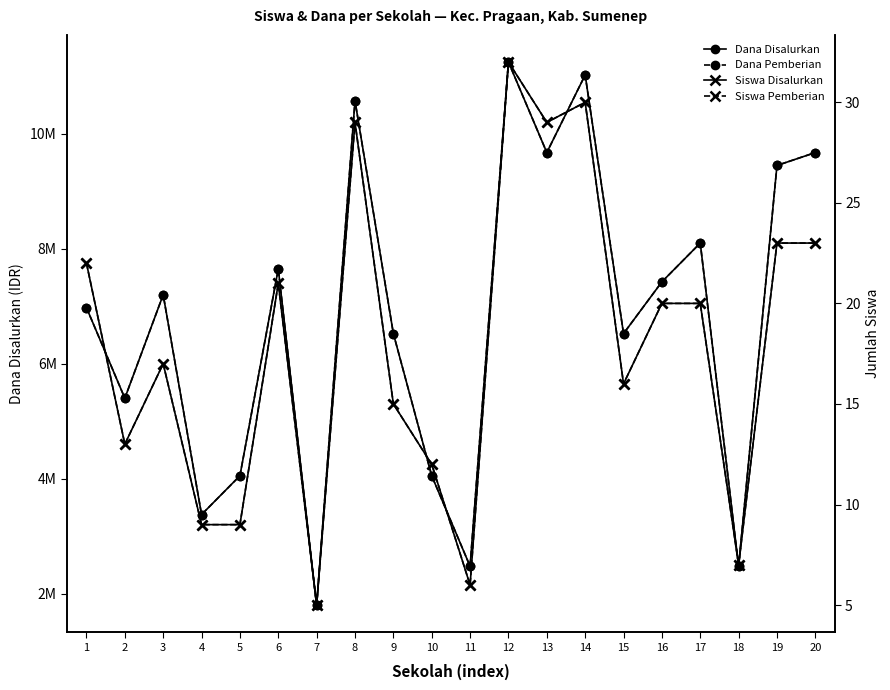

Is this an area chart (filled region under the line)?

No